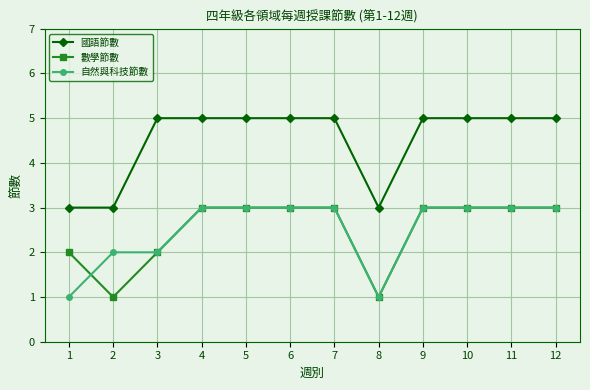

Which series has the largest total across all categories?

國語節數